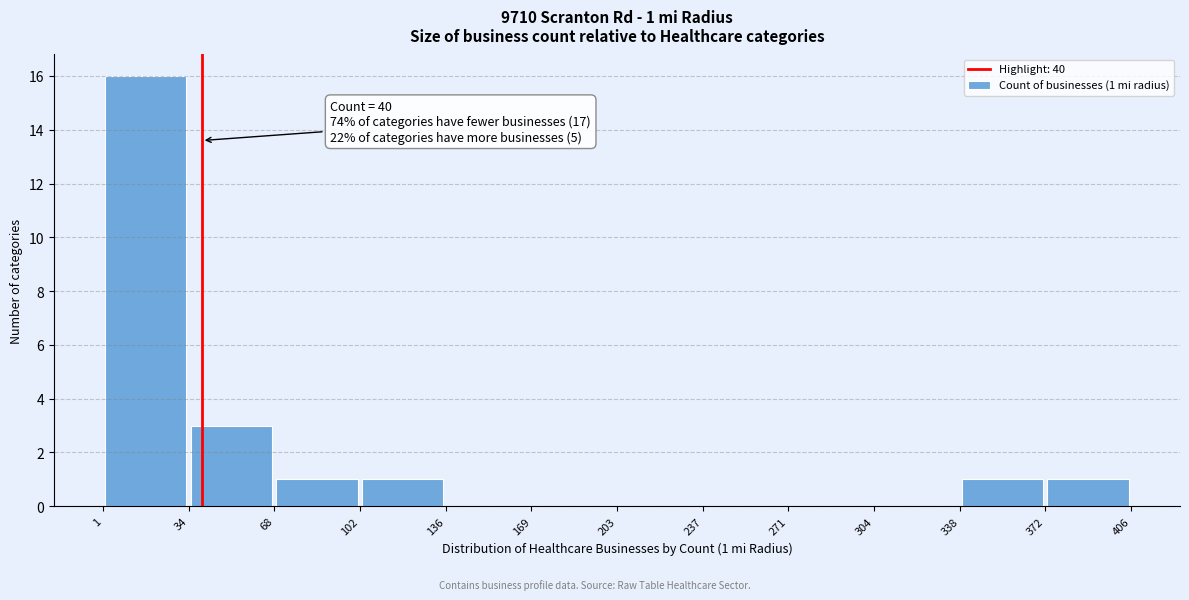

Over which range of the x-axis is the bar tallest?

1 to 34